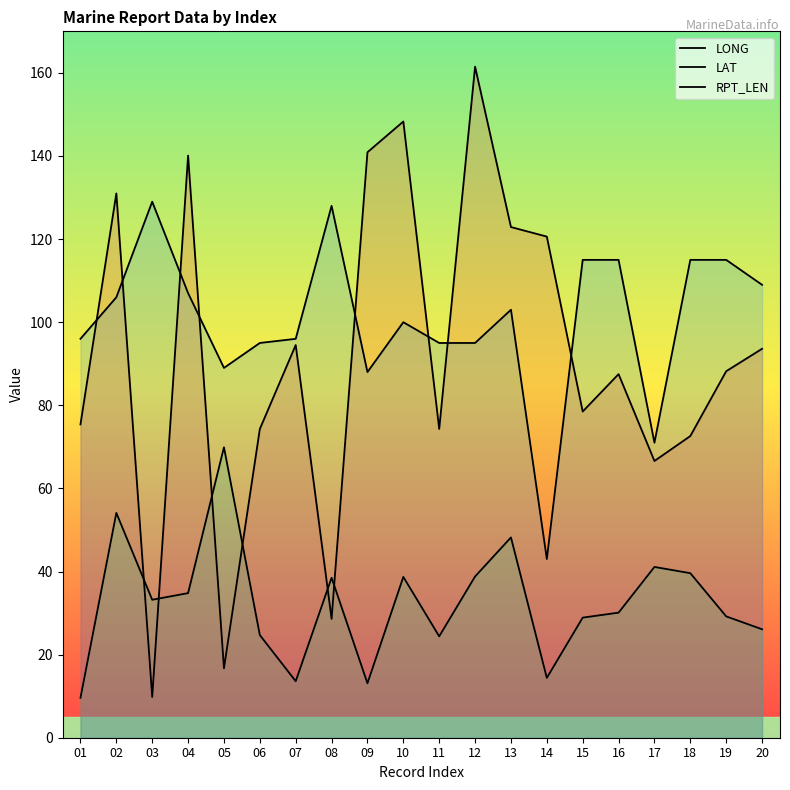

What are all the series names shown in the legend?

LONG, LAT, RPT_LEN